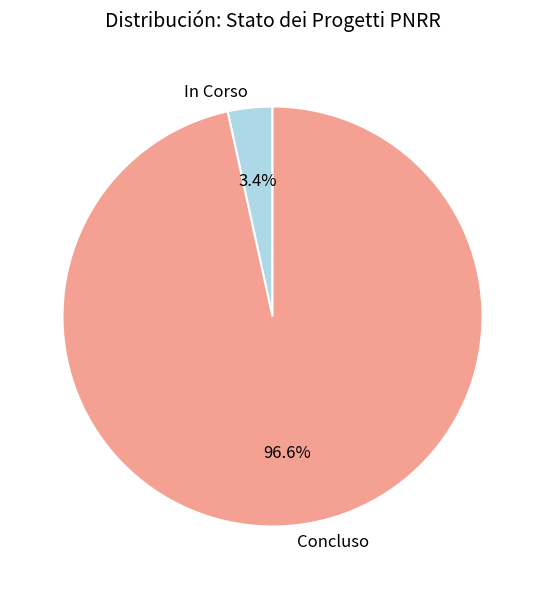

The Concluso slice represents 35% of the pie. True or false?

False